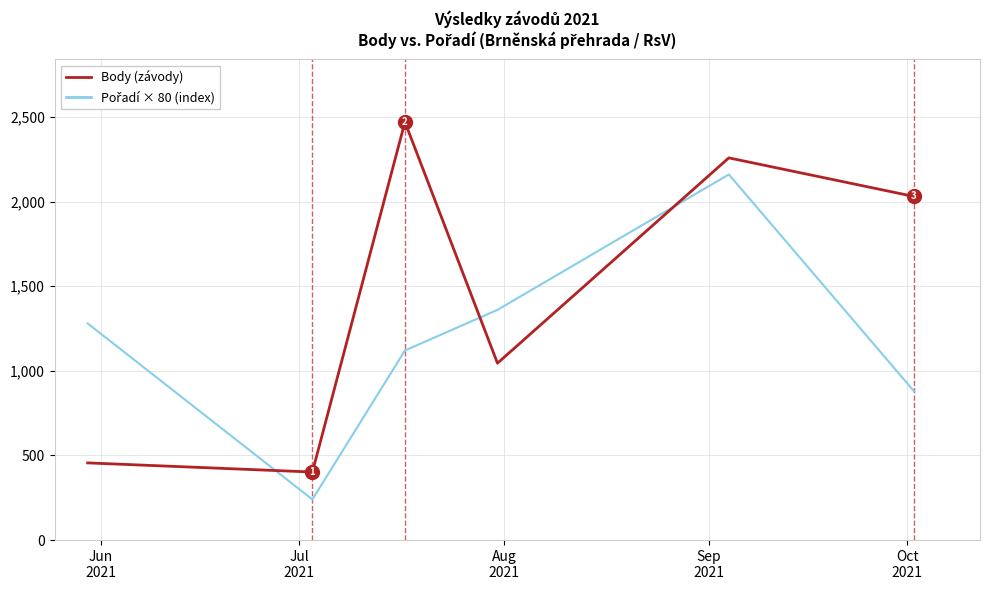

What is the greatest value displayed?

2470